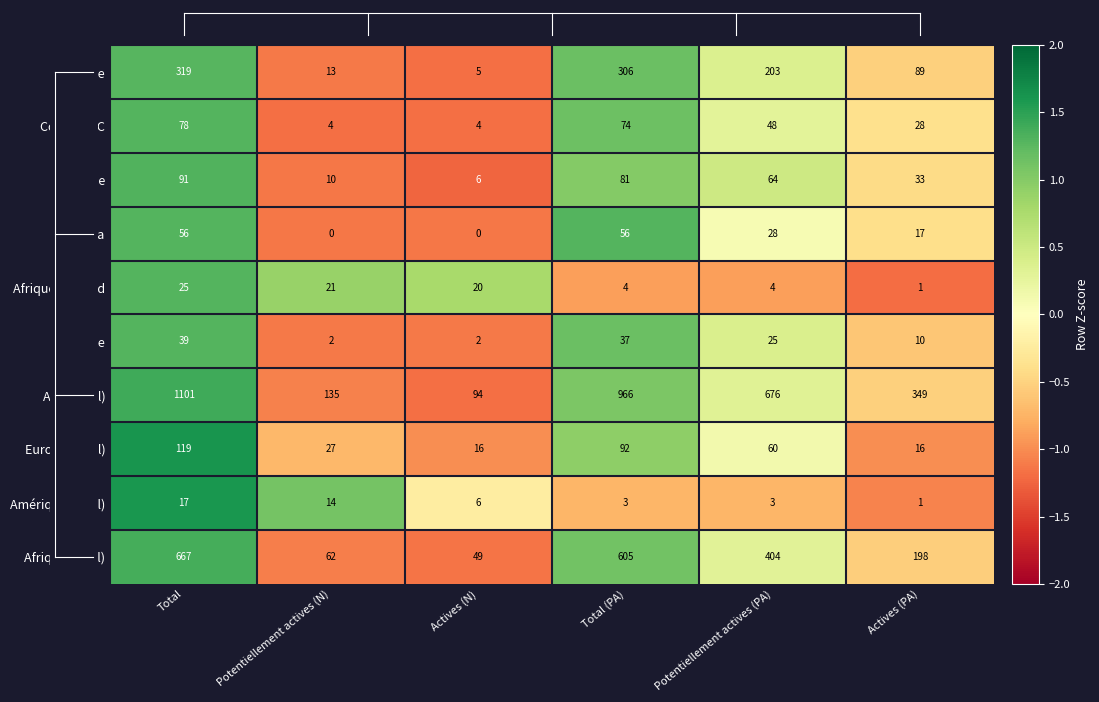

How many distinct data groups are displayed?

10